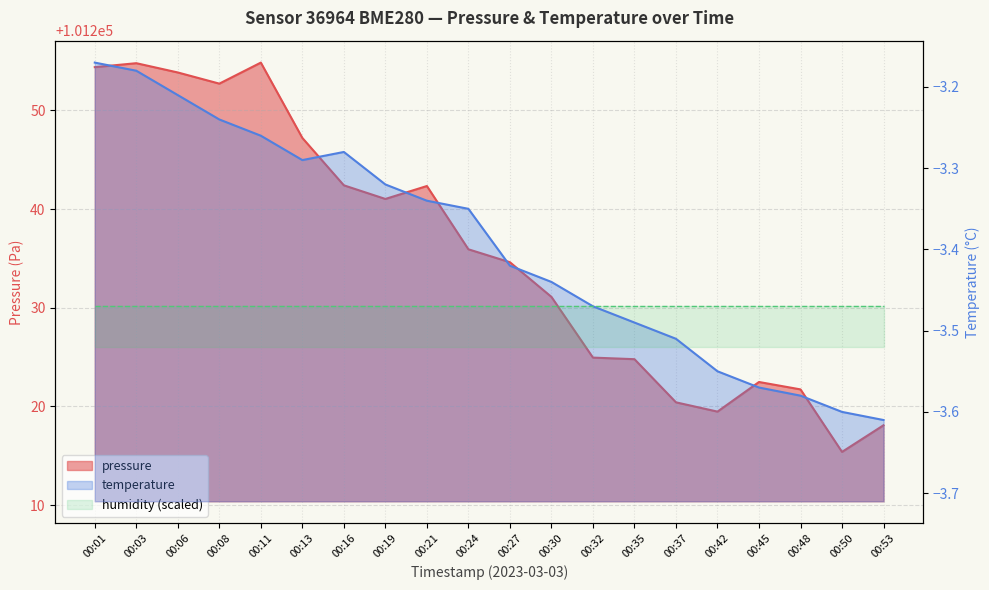

Read the pressure value at 00:21.

101242.3